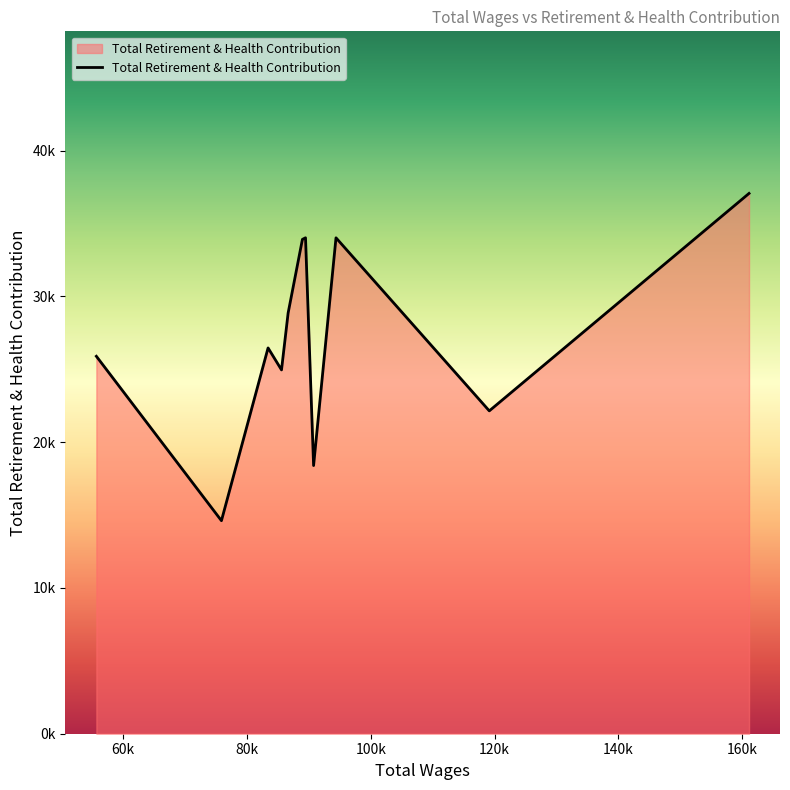

Does the chart have visible grid lines?

No